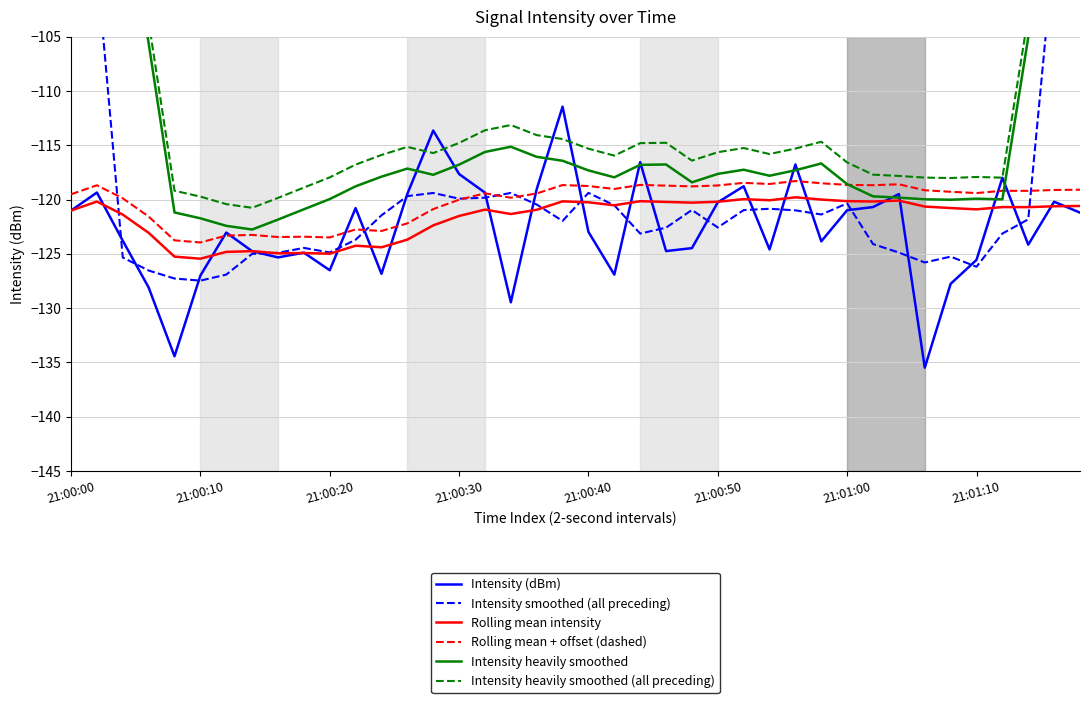

What is the lowest value of the Rolling mean intensity series?

-125.4